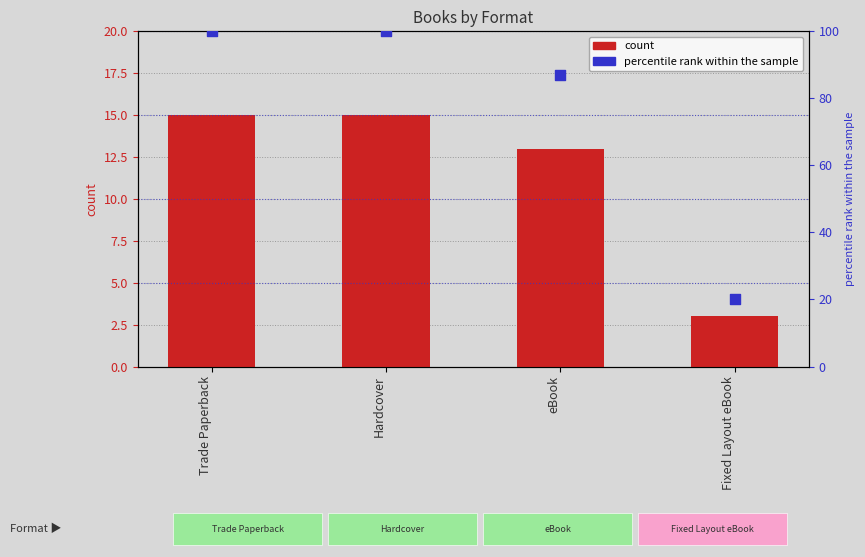

At which category is the sum across all series the highest?

Trade Paperback